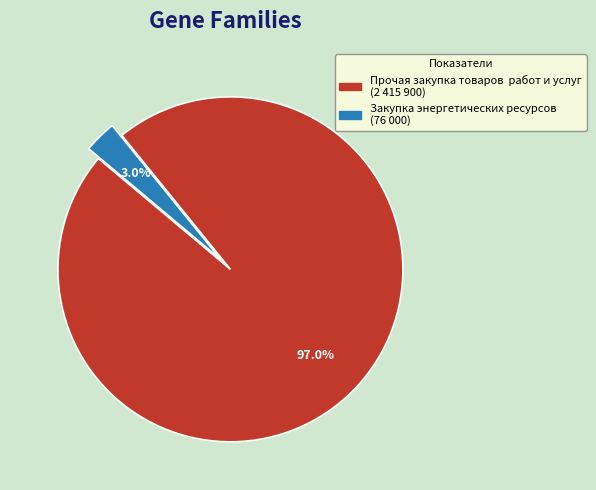

To the nearest percent, what is the difference between the largest and smallest slice percentages?

94%